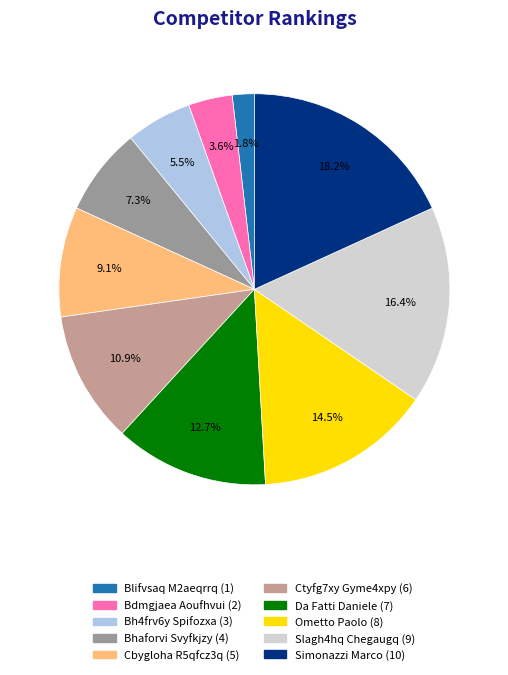

Does any single category account for the majority?

No